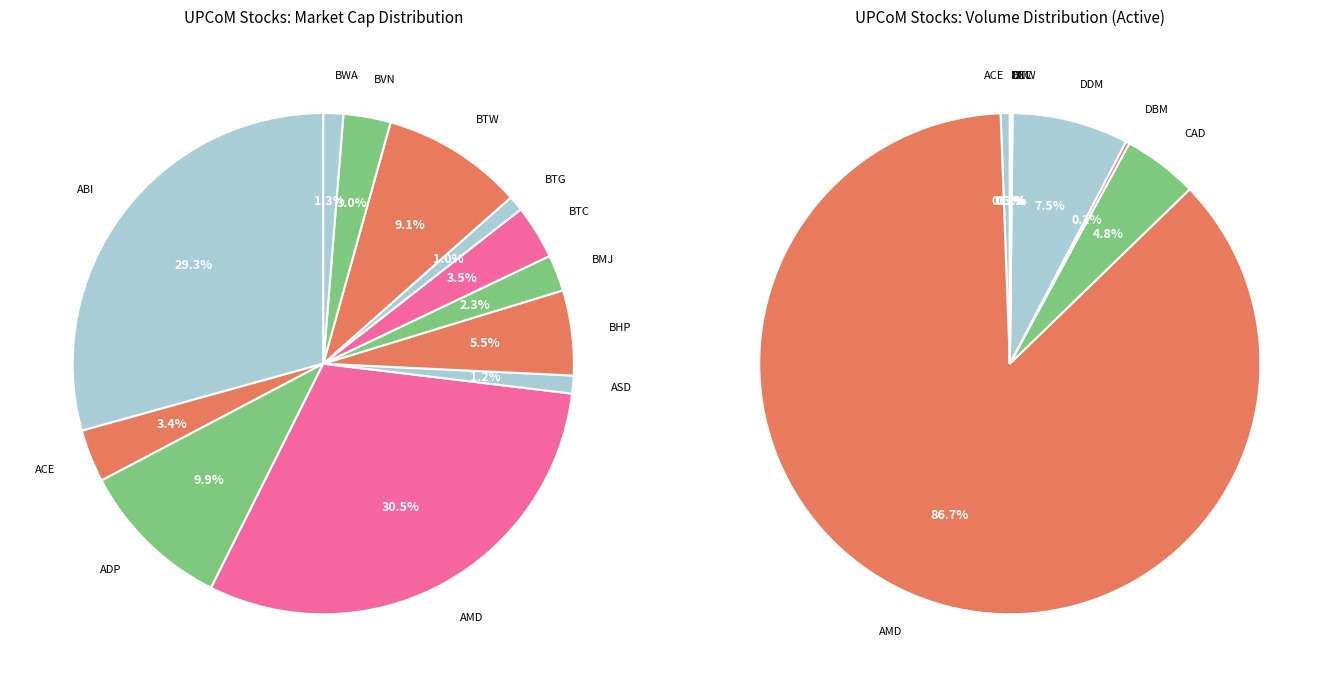

What percentage is NOT represented by ABI?

70.7%